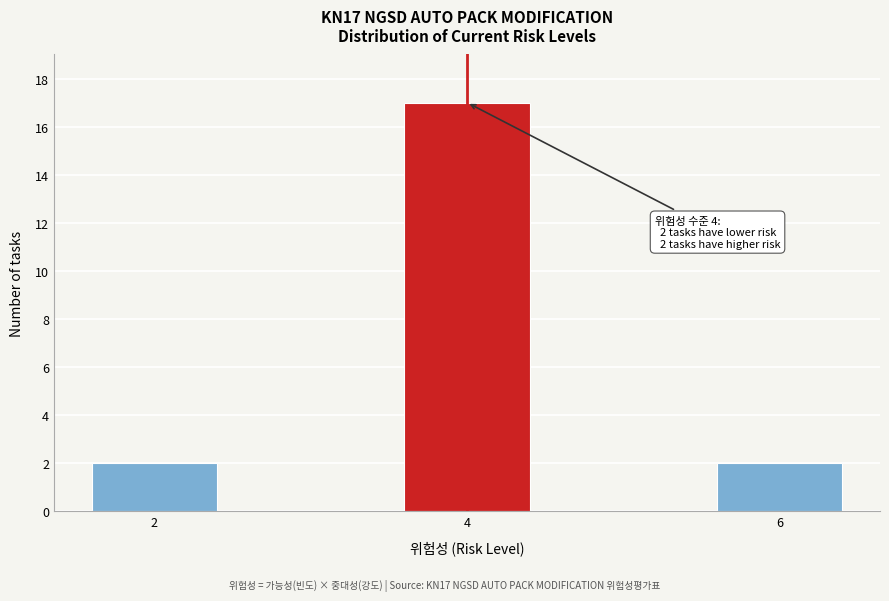

Reading right to left, what are all the values shown in this chart?

6=2	4=17	2=2